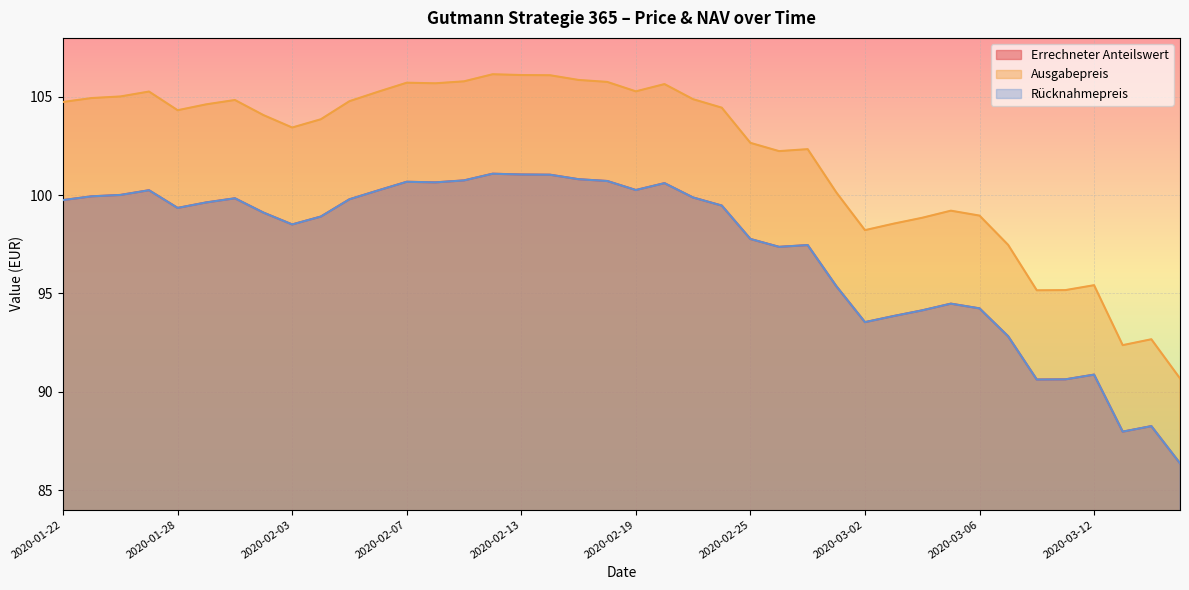

List the labels in order of Ausgabepreis value, smallest first.

2020-03-17, 2020-03-13, 2020-03-16, 2020-03-10, 2020-03-11, 2020-03-12, 2020-03-09, 2020-03-02, 2020-03-03, 2020-03-04, 2020-03-06, 2020-03-05, 2020-02-28, 2020-02-26, 2020-02-27, 2020-02-25, 2020-02-03, 2020-02-04, 2020-01-31, 2020-01-28, 2020-02-24, 2020-01-29, 2020-01-22, 2020-02-05, 2020-01-30, 2020-02-21, 2020-01-23, 2020-01-24, 2020-02-06, 2020-01-27, 2020-02-19, 2020-02-20, 2020-02-10, 2020-02-07, 2020-02-18, 2020-02-11, 2020-02-17, 2020-02-14, 2020-02-13, 2020-02-12